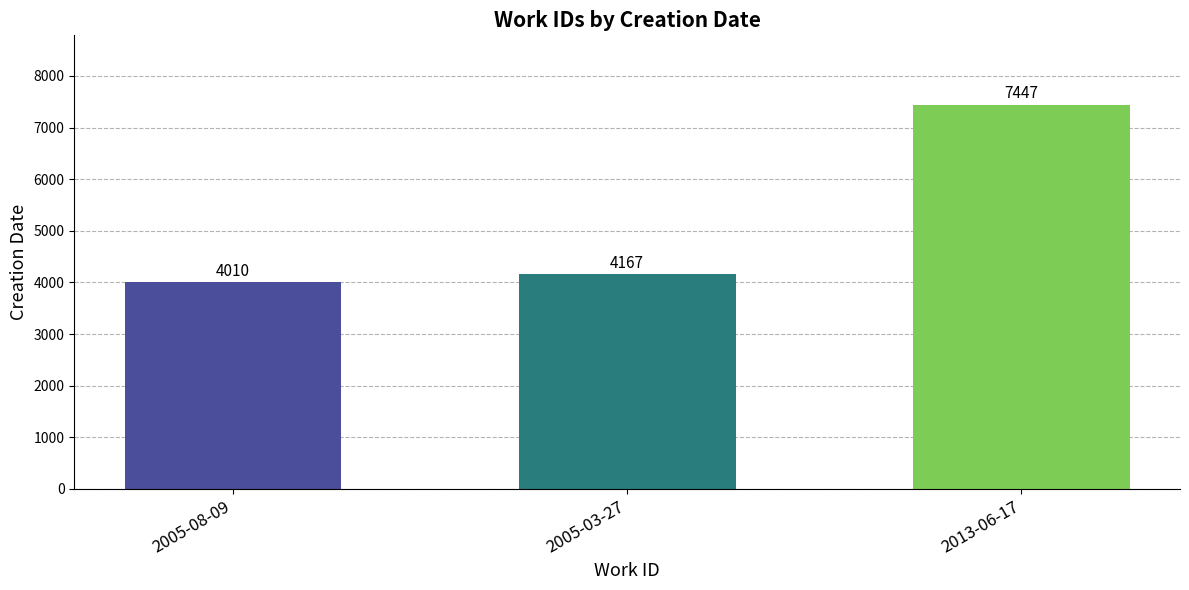

What is the value of the 3rd bar from the left?

7447